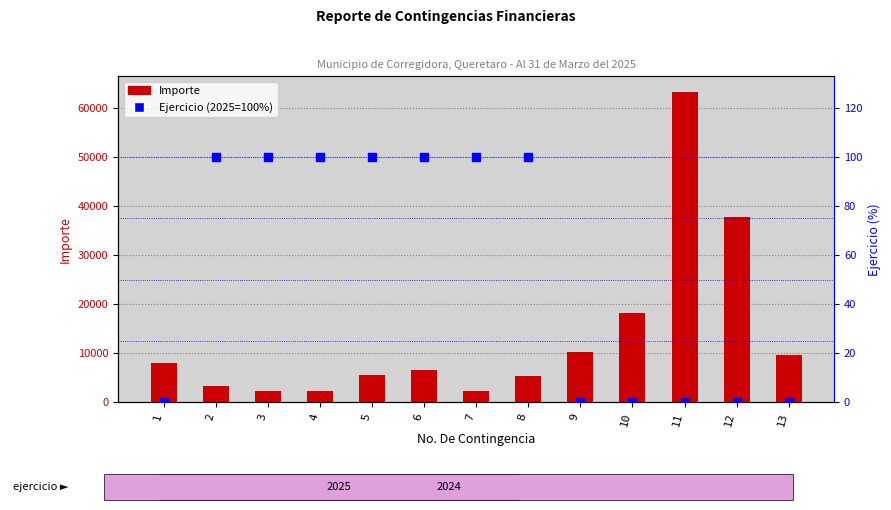

Which series has the widest spread of Y values?

Importe (contingencia)